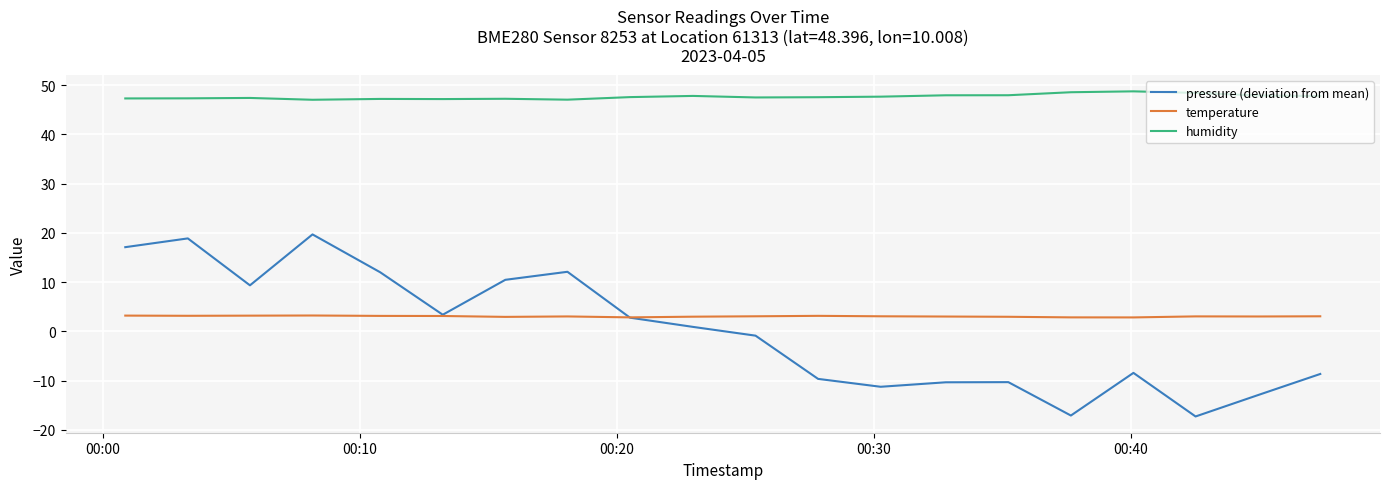

What is the lowest value of the temperature series?

2.8